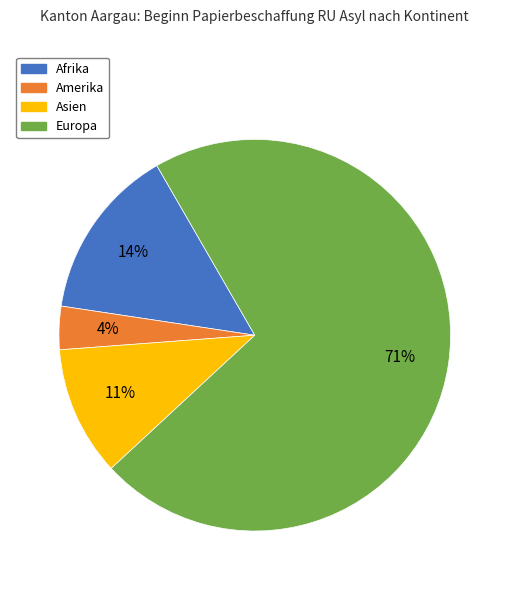

Between Europa and Afrika, which is larger?

Europa